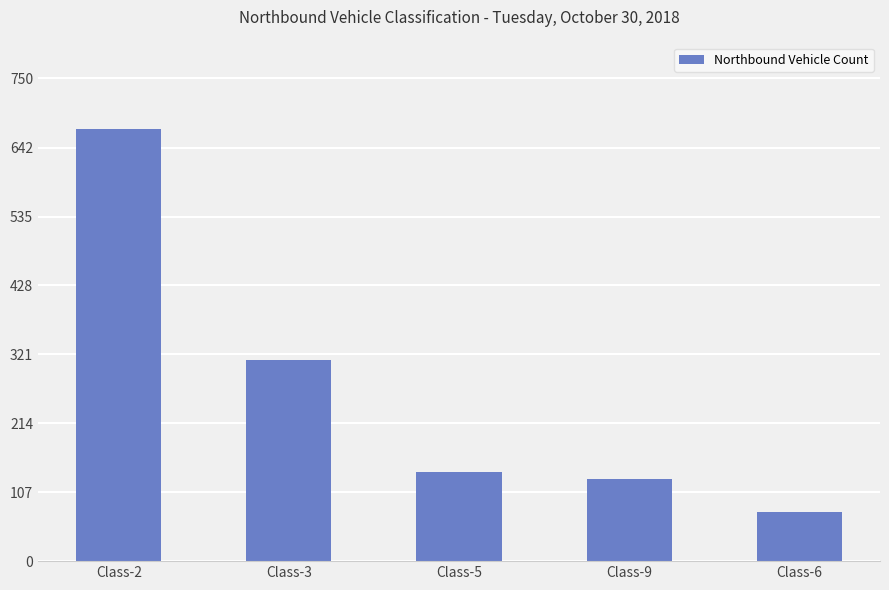

Rank the categories by value from highest to lowest.

Class-2, Class-3, Class-5, Class-9, Class-6